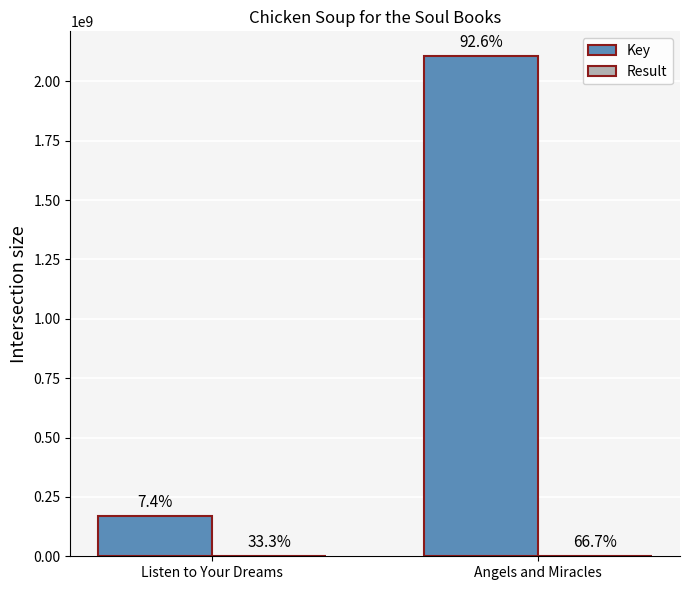

What is the value of the Key bar at the 2nd from the left?

2105605530